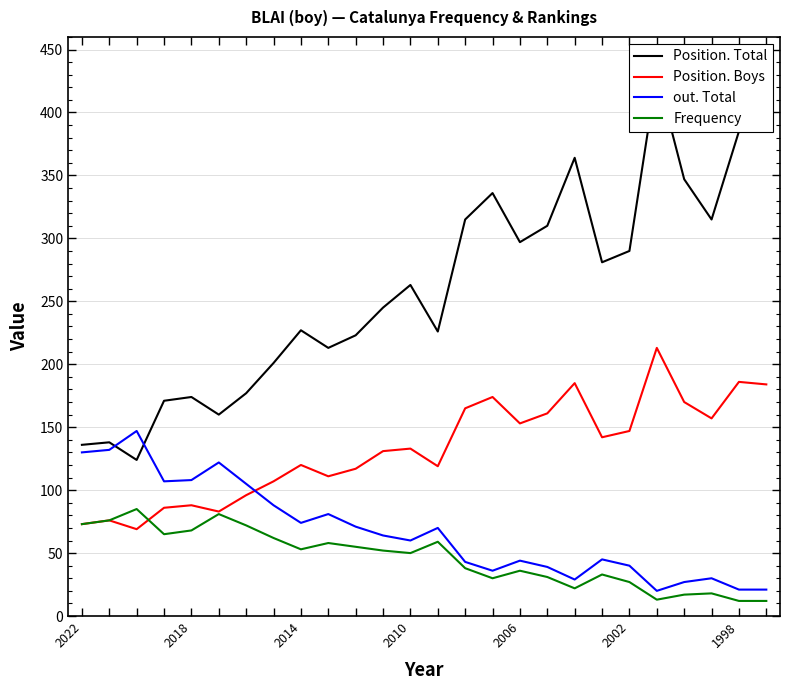

Count the number of categories in the chart.

26